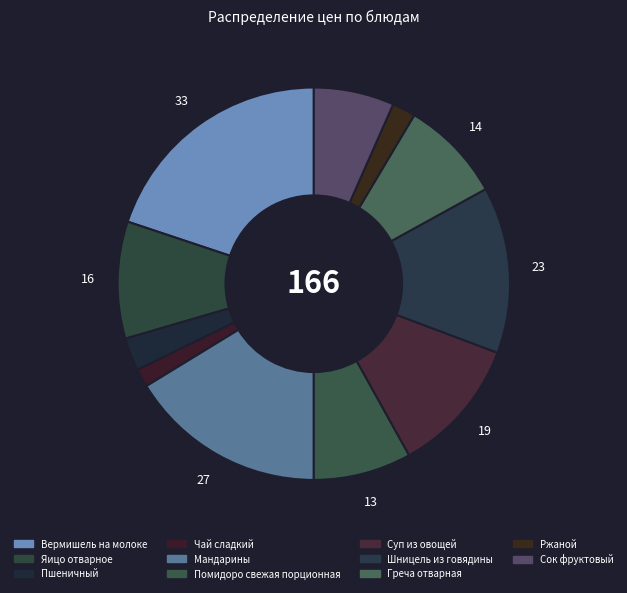

Combined, do Мандарины and Вермишель на молоке account for over 50%?

No